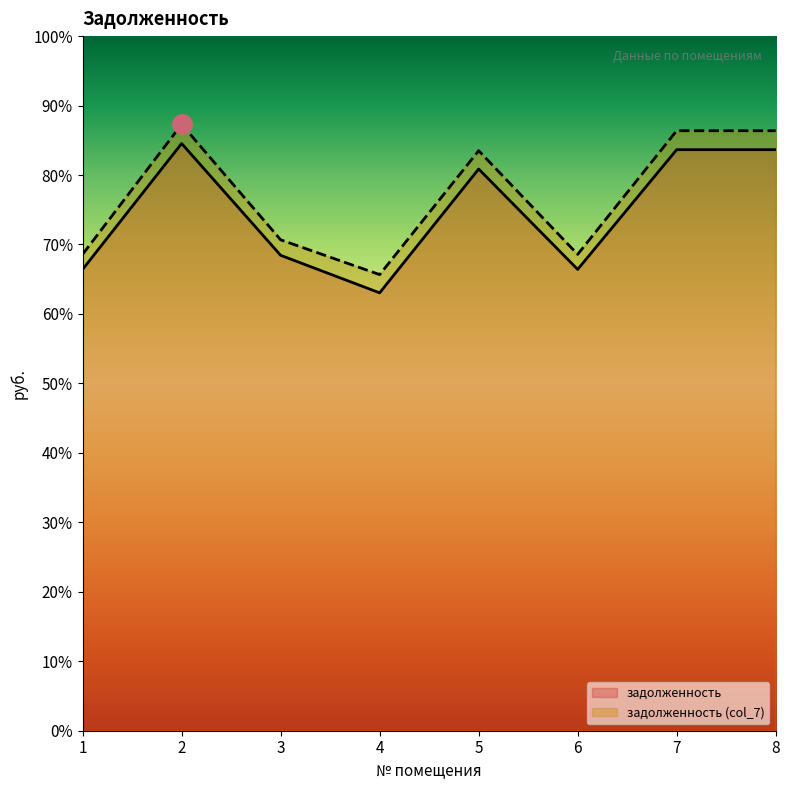

Reading right to left, extract all data points from this chart.

задолженность: 8=37643.8	7=37643.8	6=29887.0	5=36388.9	4=28367.9	3=30799.4	2=38043.1	1=29887.0
задолженность (col_7): 8=38871.4	7=38871.4	6=30861.6	5=37575.6	4=29549.0	3=31803.8	2=39283.7	1=30861.6